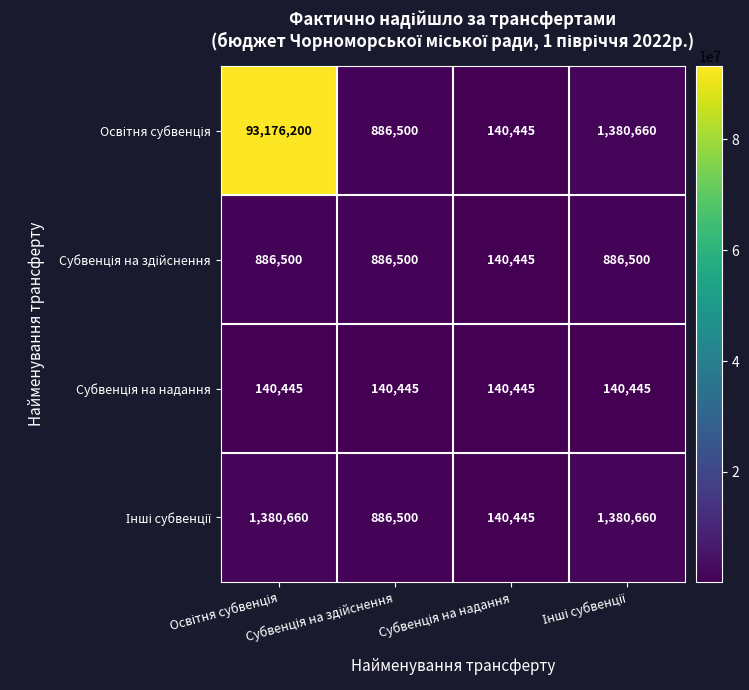

How many distinct data groups are displayed?

4